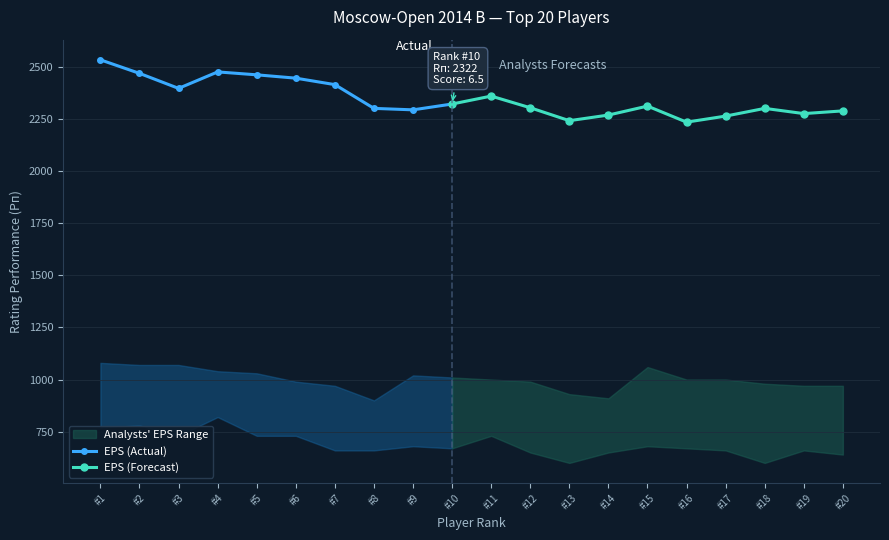

In EPS Range Low (Доп2), how many points are lower than both neighbors (excluding endpoints)?

5